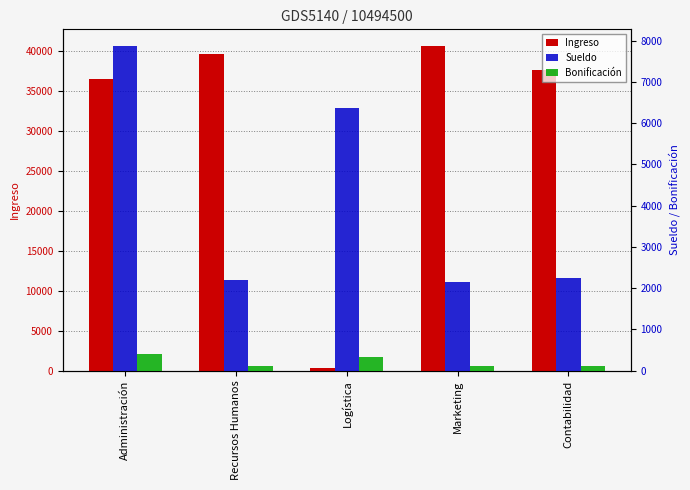

List the series in order of their peak value, lowest first.

Bonificación, Sueldo, Ingreso